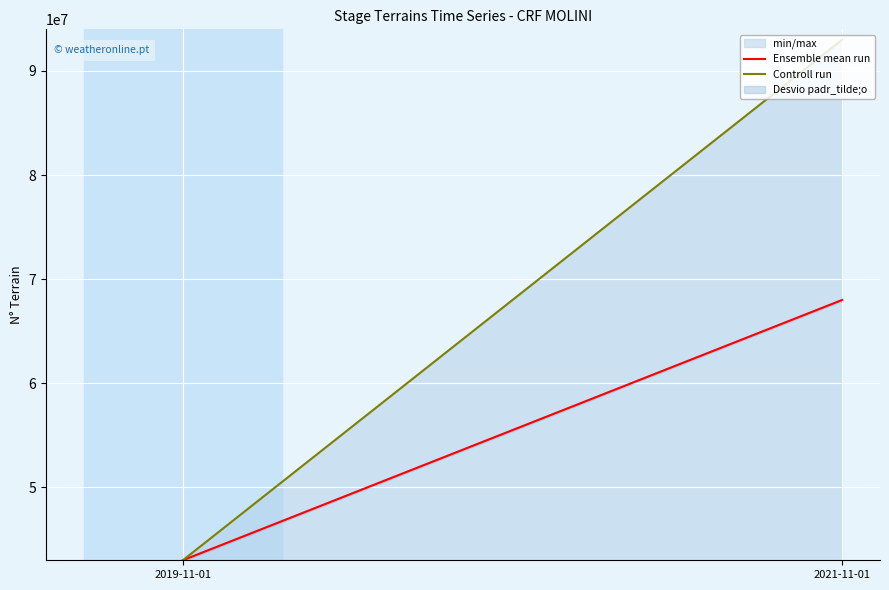

Which series has the widest spread of values?

Controll run